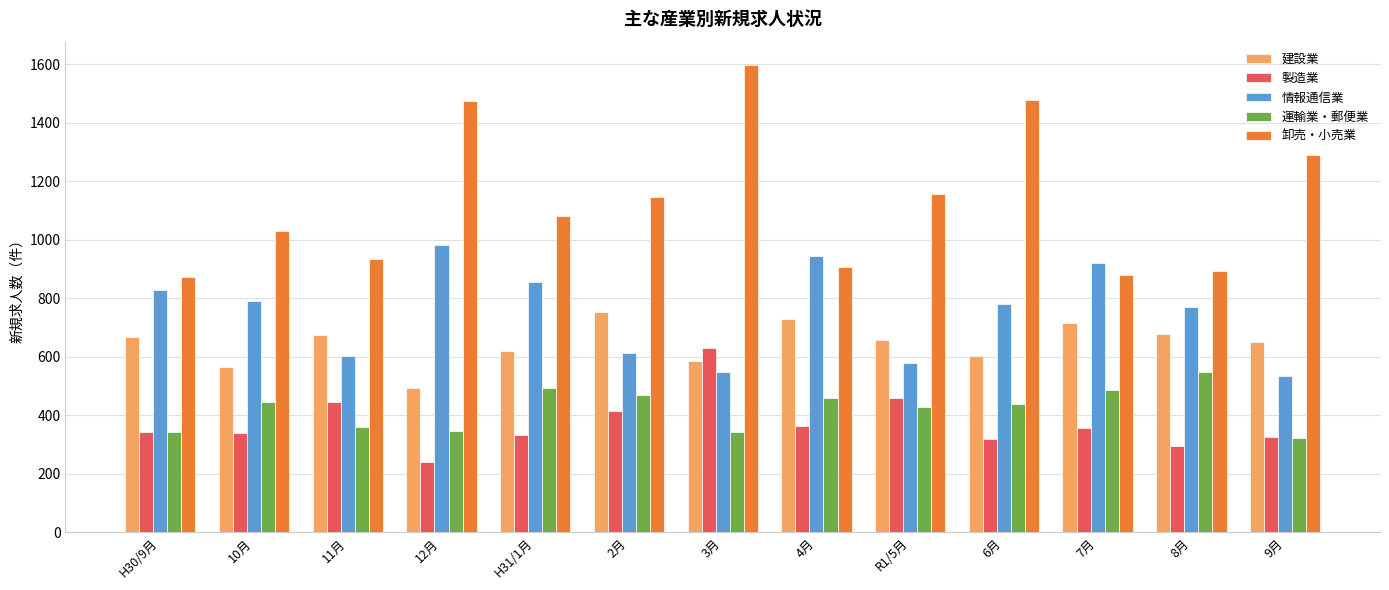

The value of 建設業 at H30/9月 is 667. True or false?

True